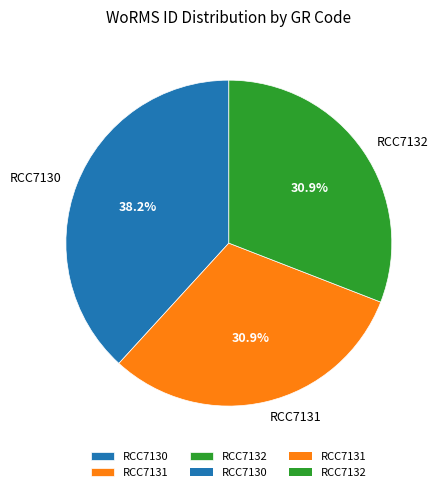

Approximately how many times larger is the value at RCC7132 compared to RCC7130?

0.8